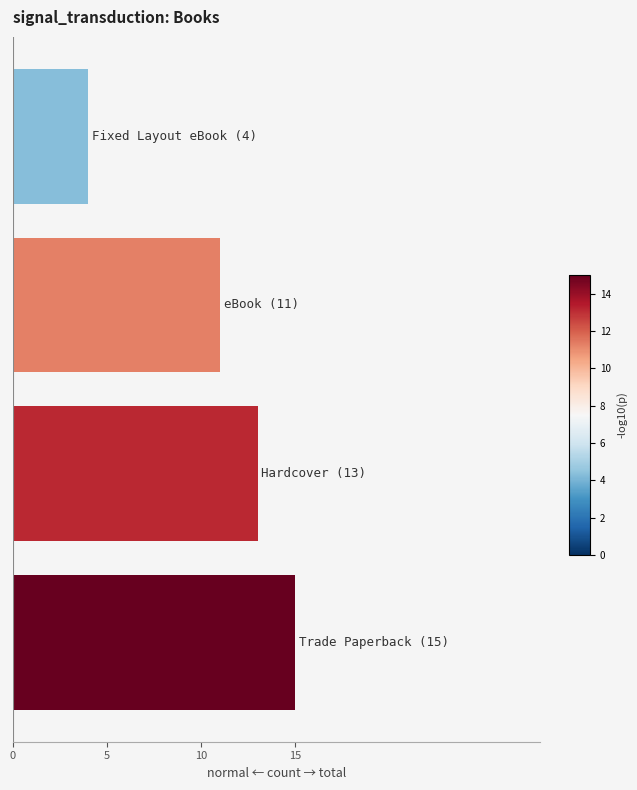

What is the sum of all values?

43